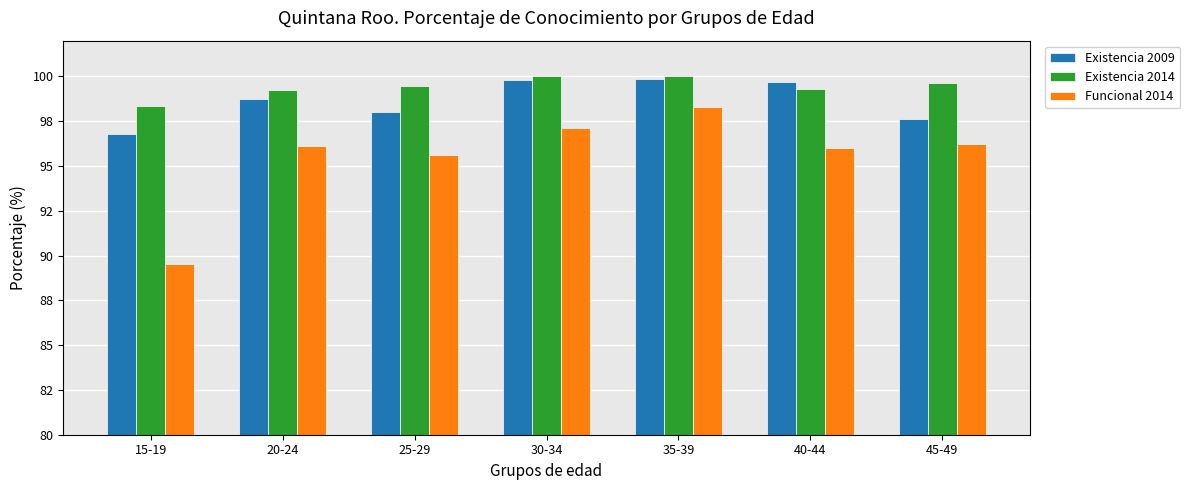

Reading left to right, list all the values displayed in this chart.

Existencia 2009: 96.8	98.8	98.0	99.8	99.9	99.7	97.6
Existencia 2014: 98.3	99.2	99.5	100.0	100.0	99.3	99.7
Funcional 2014: 89.5	96.1	95.6	97.1	98.3	96.0	96.2